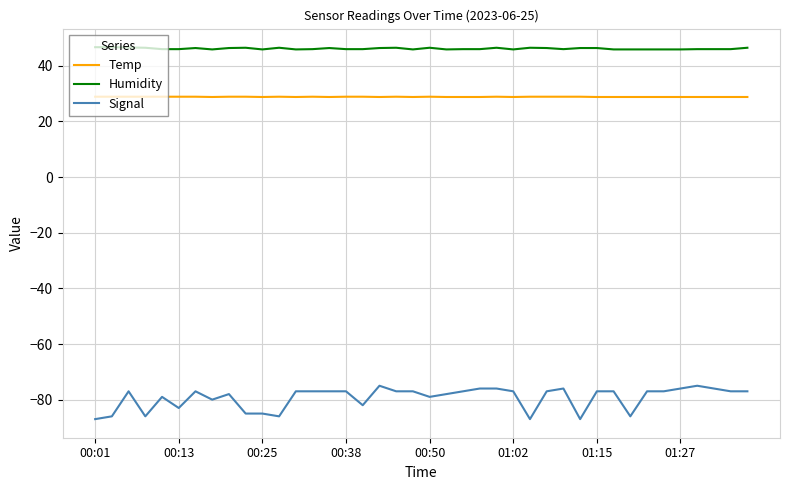

Which series has the largest total across all categories?

Humidity